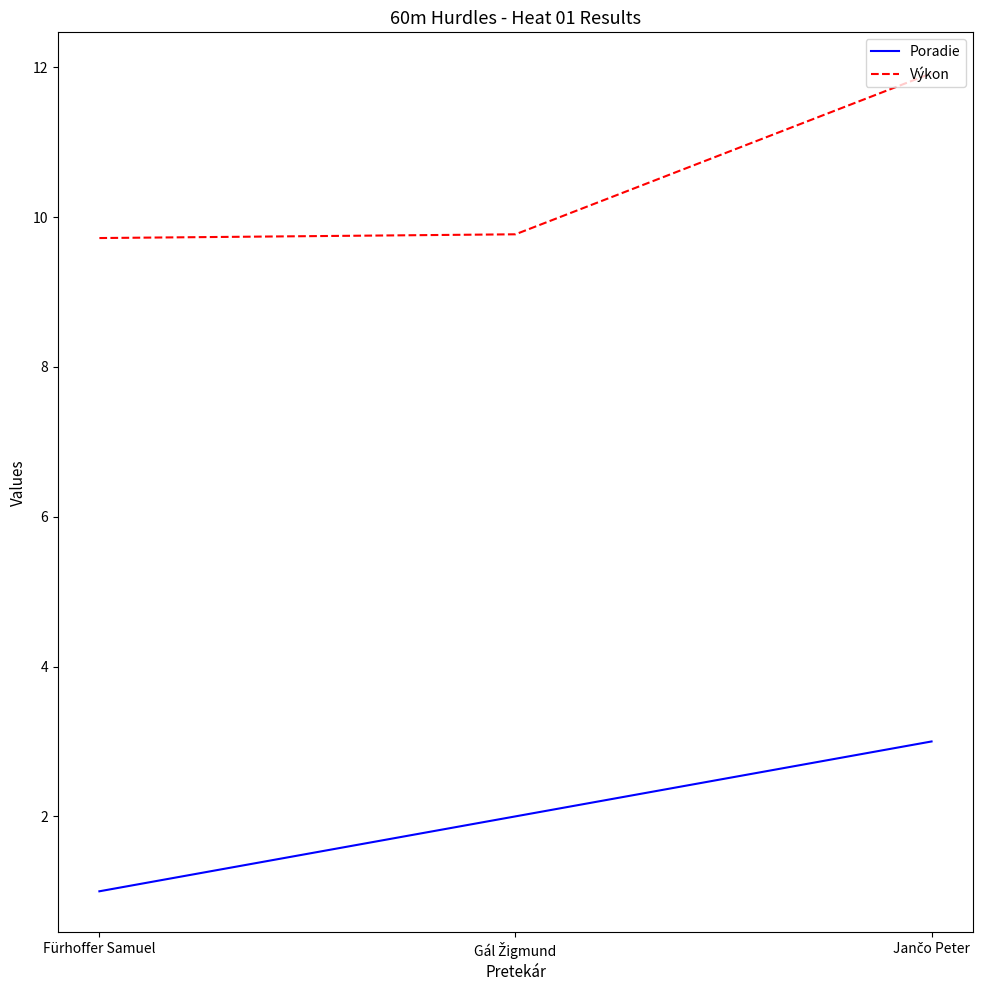

List the series in order of their peak value, highest first.

Výkon, Poradie